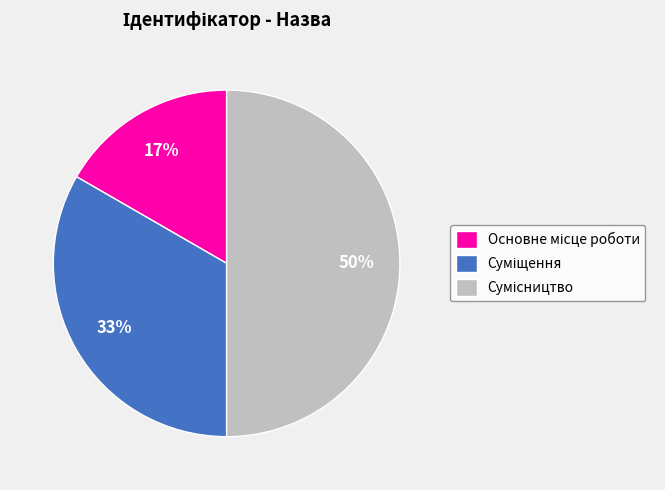

To the nearest percent, what is the average slice percentage?

33%